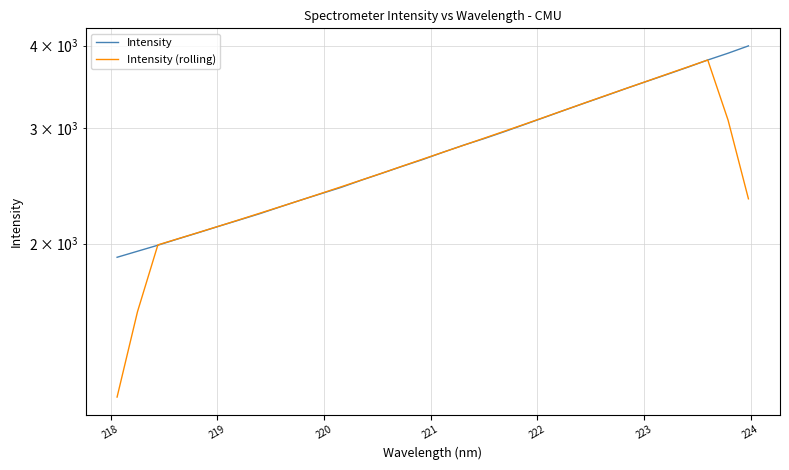

What are all the series names shown in the legend?

Intensity, Intensity (rolling)